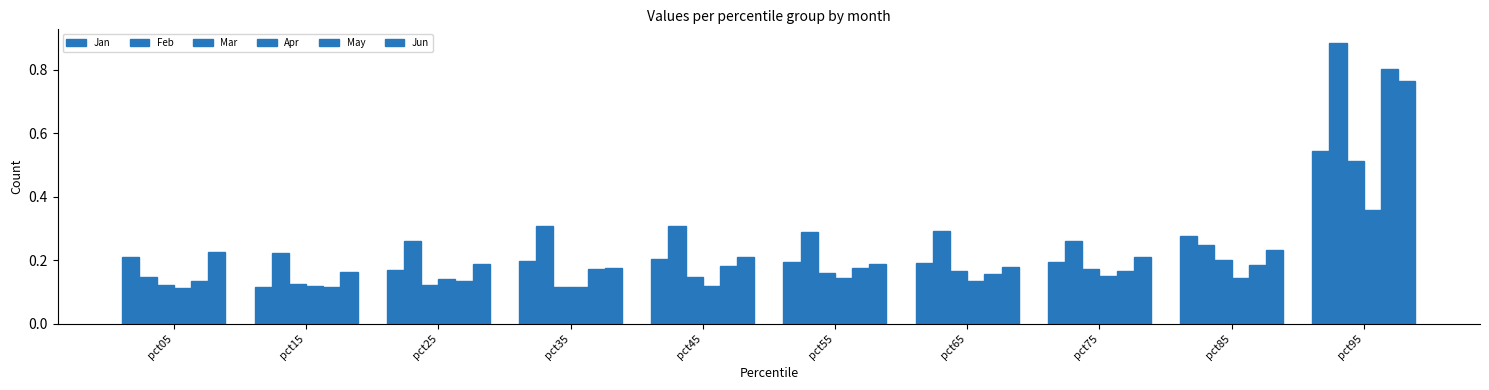

How many data points does each series have?

10